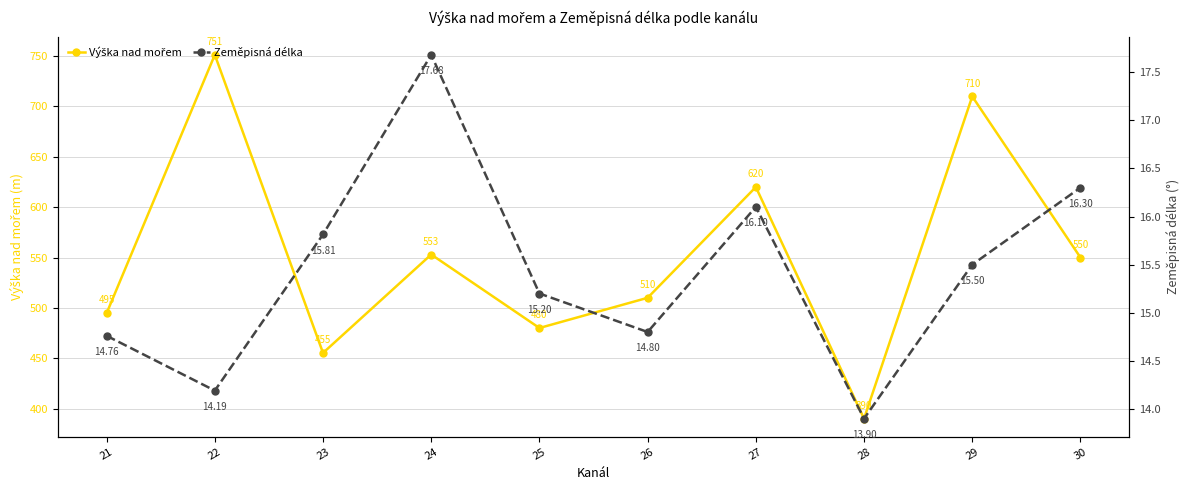

Reading left to right, extract all data points from this chart.

Výška nad mořem: 494.7	751.3	455.2	553.0	480.0	510.0	620.0	390.0	710.0	550.0
Zeměpisná délka: 14.8	14.2	15.8	17.7	15.2	14.8	16.1	13.9	15.5	16.3